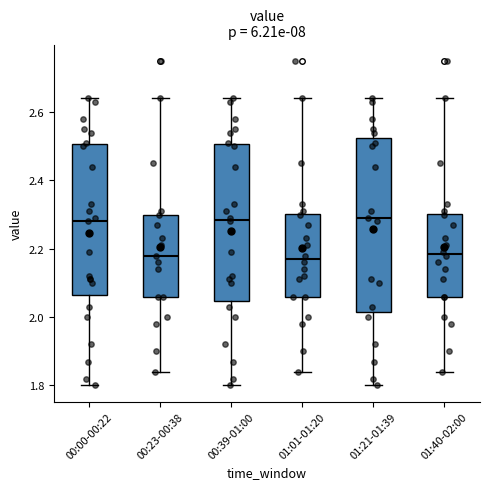

Where does the lower whisker of the box for 01:21-01:39 end on the y-axis? The values are not printed on the chart, so give them approximately, as read against the axis.

1.80